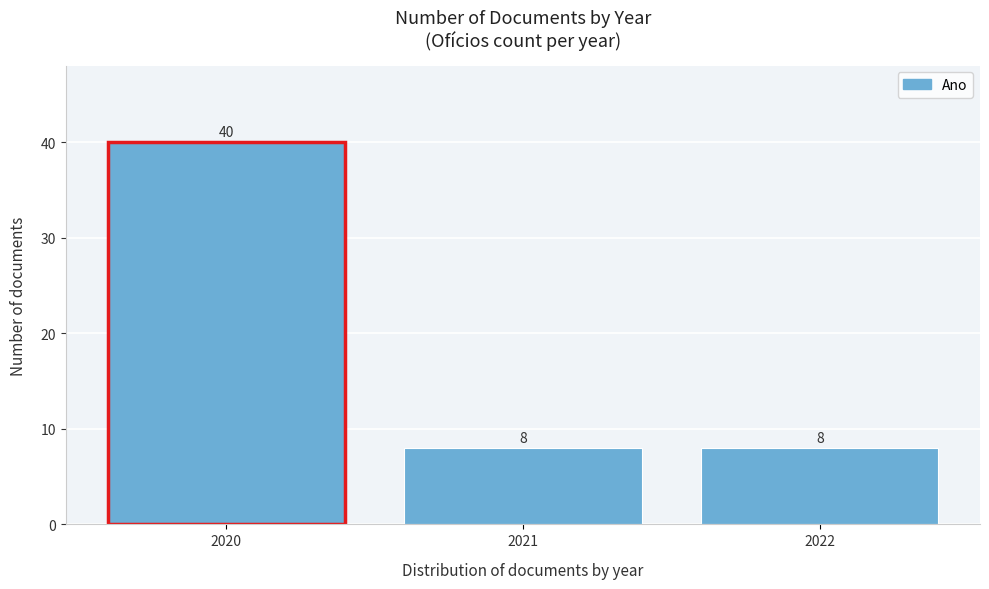

Reading right to left, list all the values displayed in this chart.

8	8	40